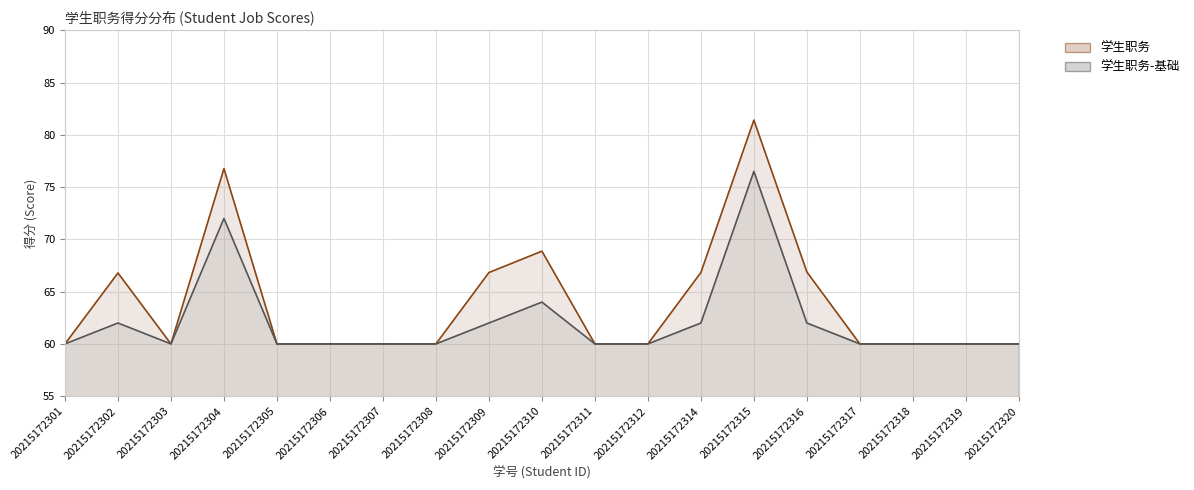

Count the number of categories in the chart.

19